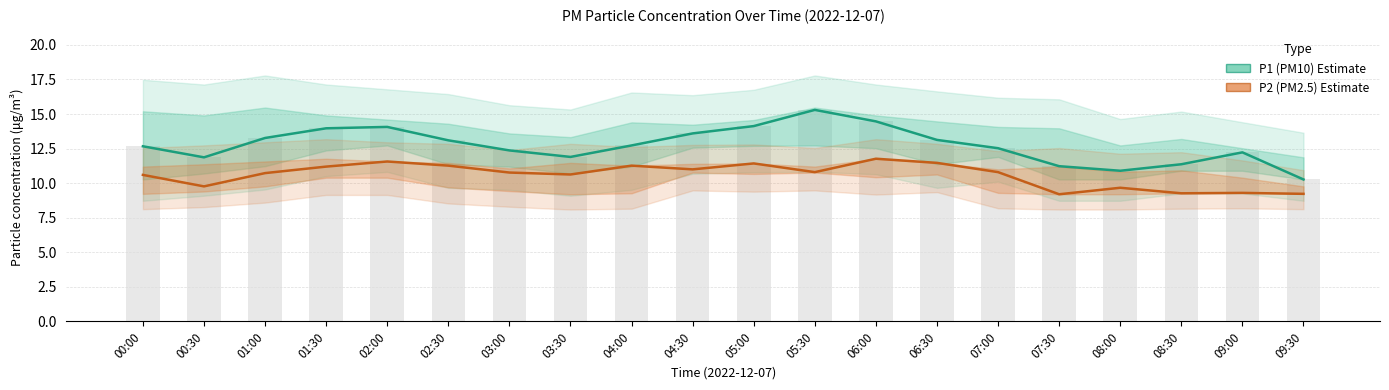

Which series has the widest spread of values?

P1 (PM10)